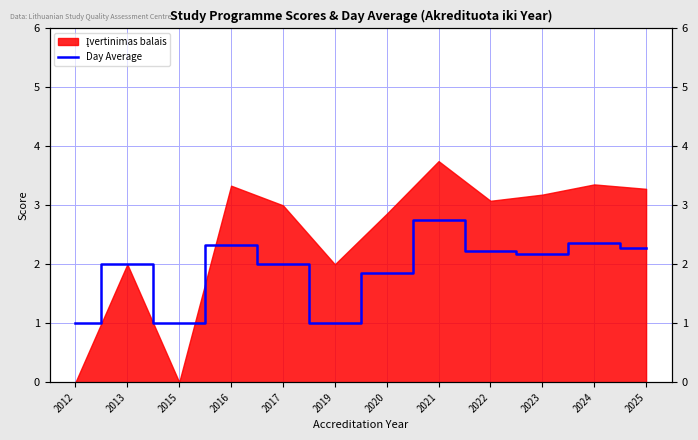

Reading left to right, extract all data points from this chart.

2012=1.0	2013=2.0	2015=1.0	2016=2.3	2017=2.0	2019=1.0	2020=1.9	2021=2.8	2022=2.2	2023=2.2	2024=2.4	2025=2.3